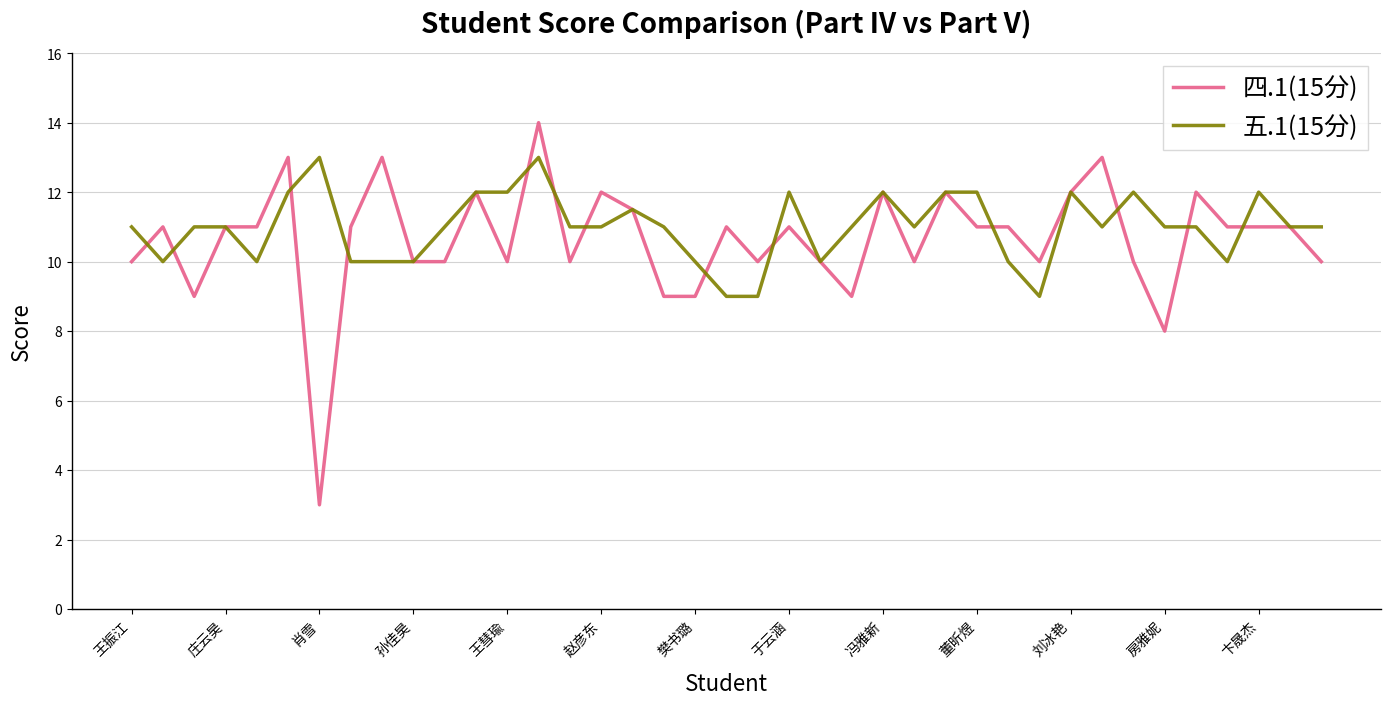

Which series has the largest range (max minus min)?

四.1(15分)